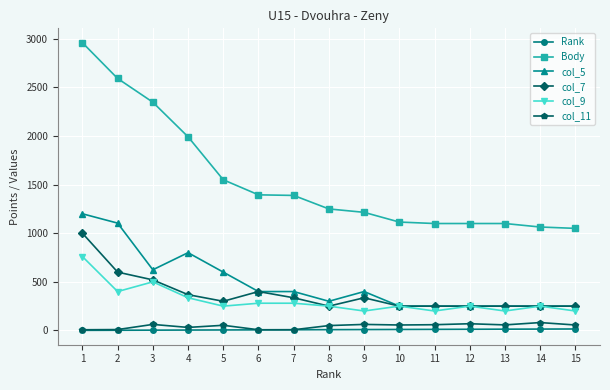

True or false: col_11 has more than 1 interior local peaks.

True